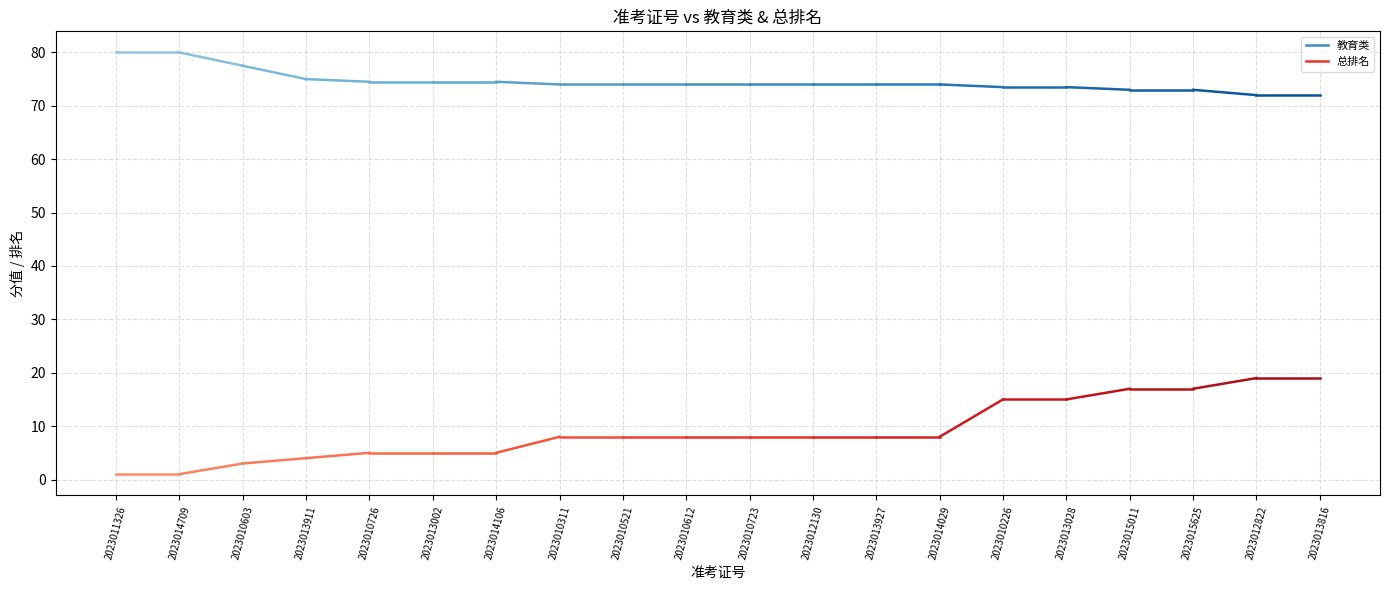

Reading left to right, transcribe all the data shown in this chart.

总排名: 2023011326=1.0	2023014709=1.0	2023010603=3.0	2023013911=4.0	2023010726=5.0	2023013002=5.0	2023014106=5.0	2023010311=8.0	2023010521=8.0	2023010612=8.0	2023010723=8.0	2023012130=8.0	2023013927=8.0	2023014029=8.0	2023010226=15.0	2023013028=15.0	2023015011=17.0	2023015625=17.0	2023012822=19.0	2023013816=19.0
教育类: 2023011326=80.0	2023014709=80.0	2023010603=77.5	2023013911=75.0	2023010726=74.5	2023013002=74.5	2023014106=74.5	2023010311=74.0	2023010521=74.0	2023010612=74.0	2023010723=74.0	2023012130=74.0	2023013927=74.0	2023014029=74.0	2023010226=73.5	2023013028=73.5	2023015011=73.0	2023015625=73.0	2023012822=72.0	2023013816=72.0